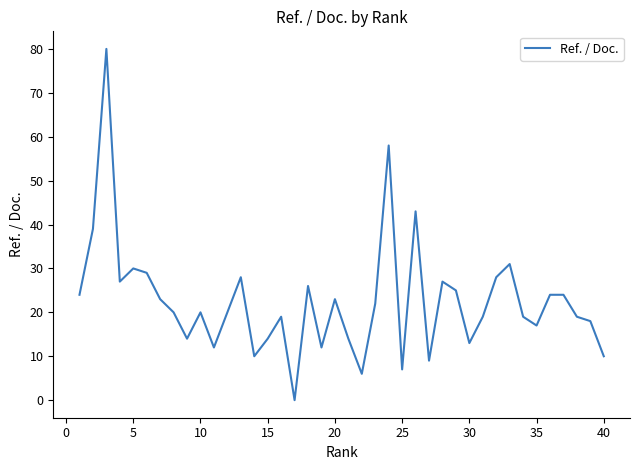

How many values are above zero?

39